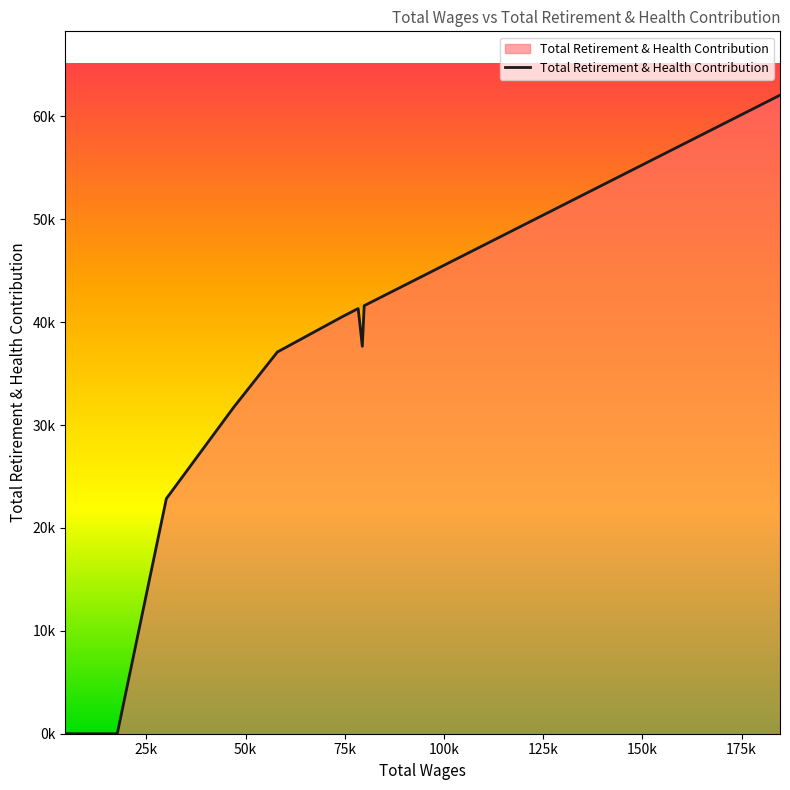

Is it true that the value at 17669.0 is -21397?

False